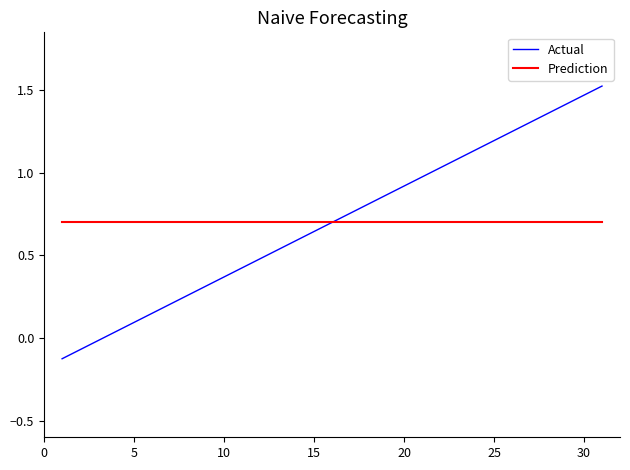

Which series has the widest spread of values?

Actual